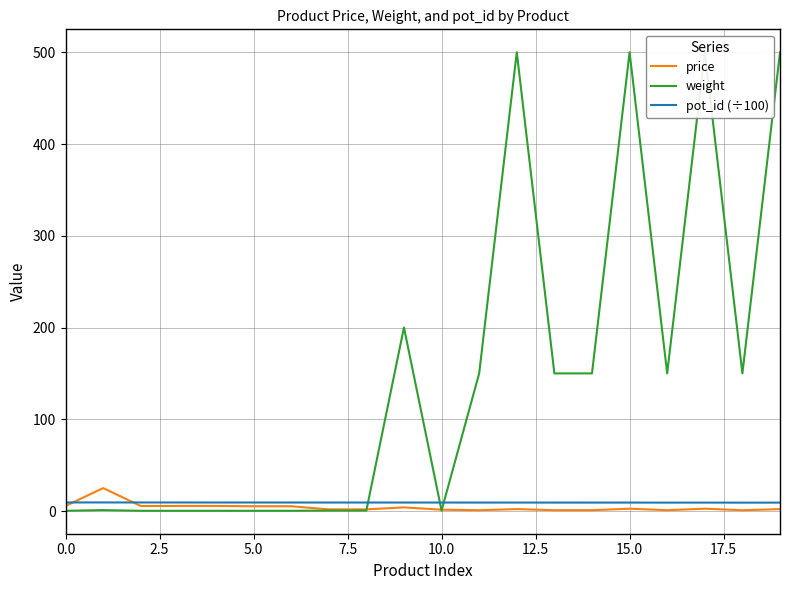

Is this an area chart (filled region under the line)?

No